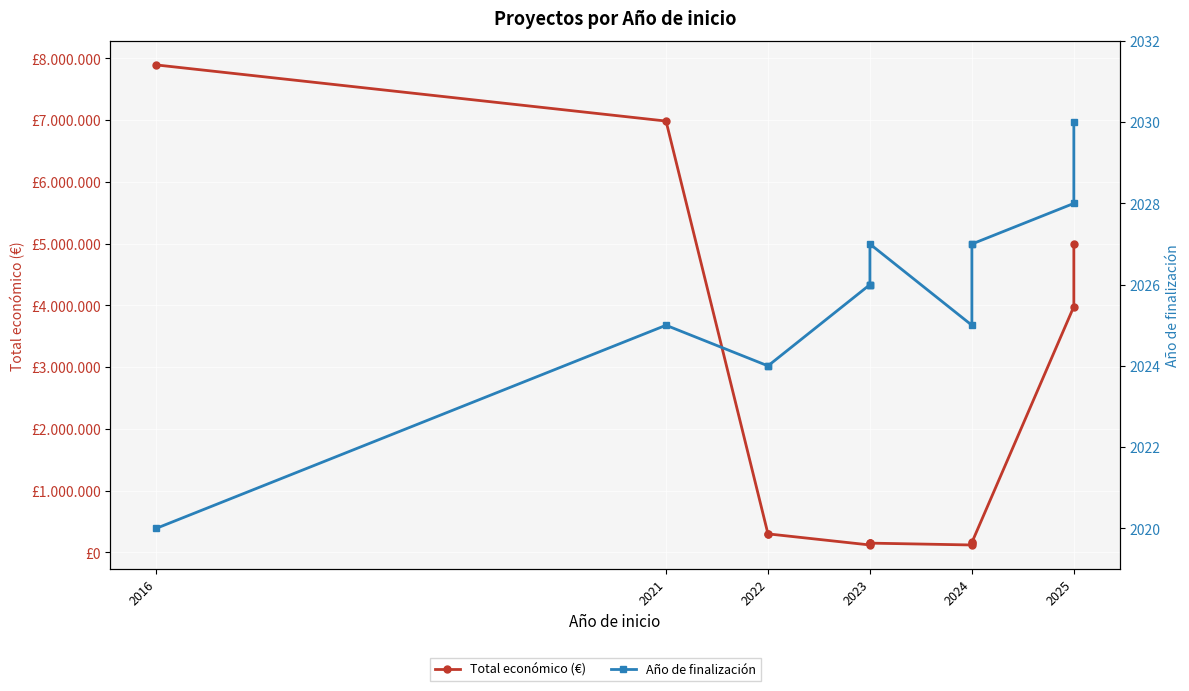

Is it true that Total económico (€) equals 4999137 at 2025?

True